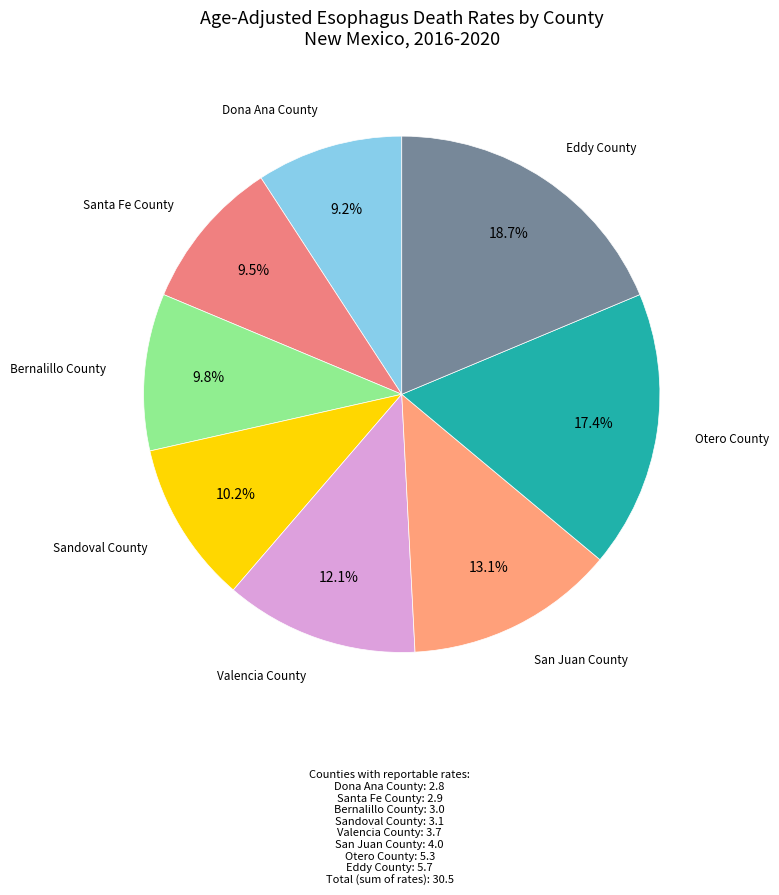

To the nearest percent, what is the difference between the San Juan County and Sandoval County slice percentages?

3%